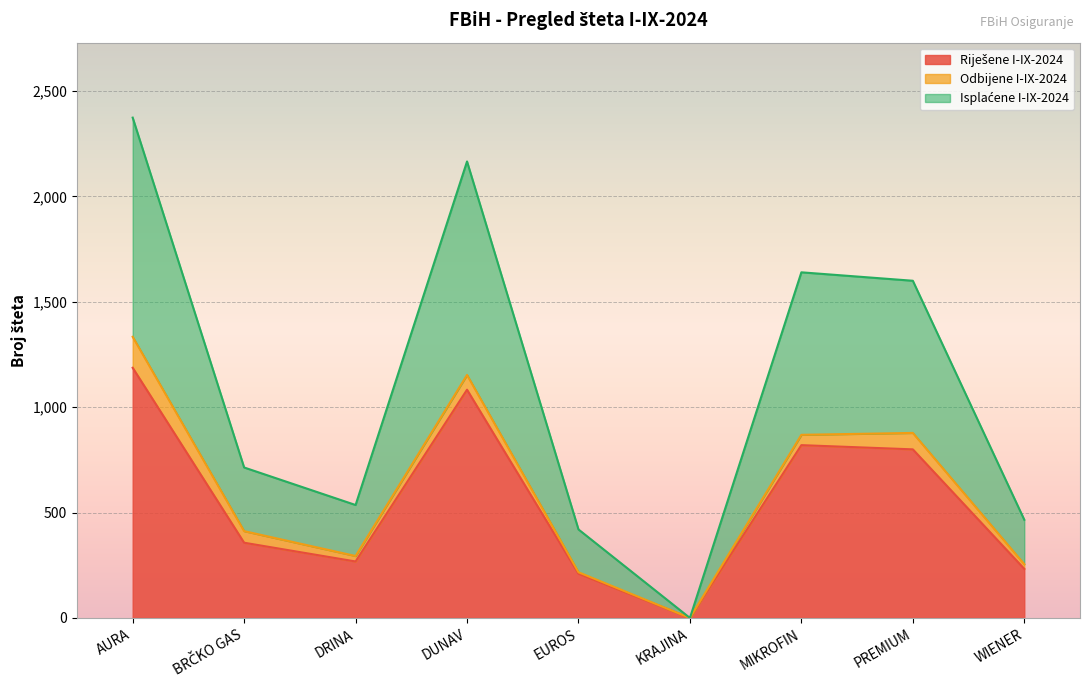

At which category is the sum across all series the highest?

AURA